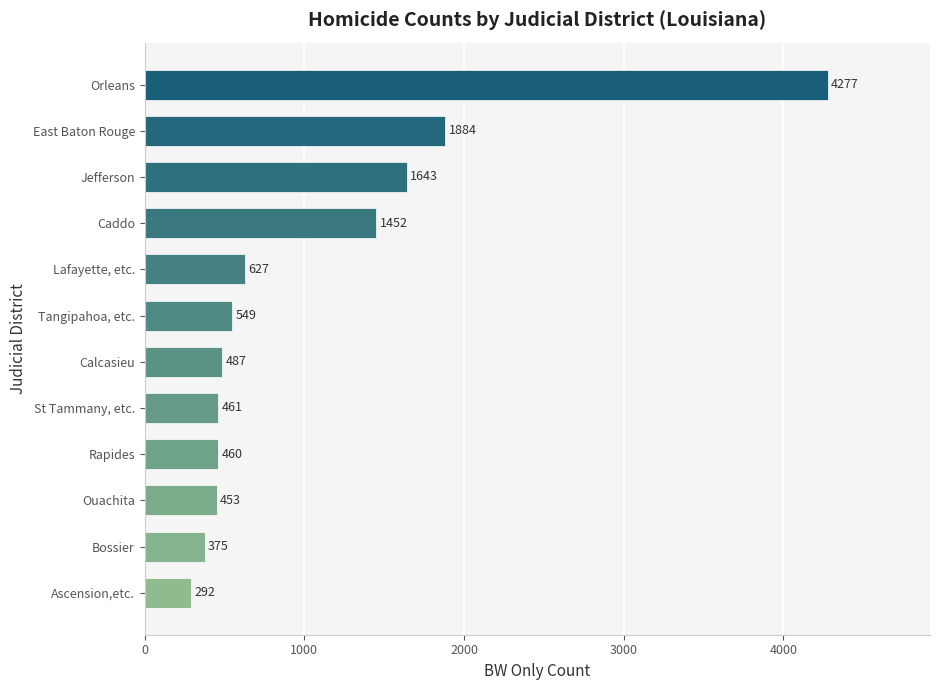

The chart shows a value of 375 at Bossier. True or false?

True